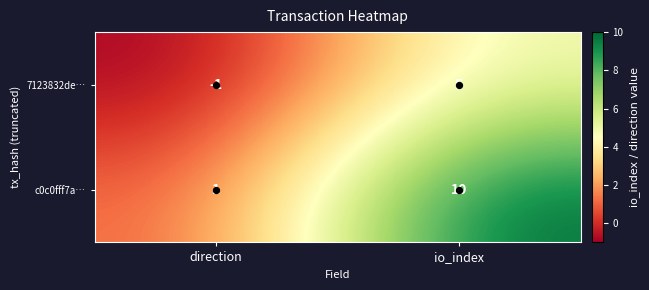

What is the total value across all series at io_index?

15